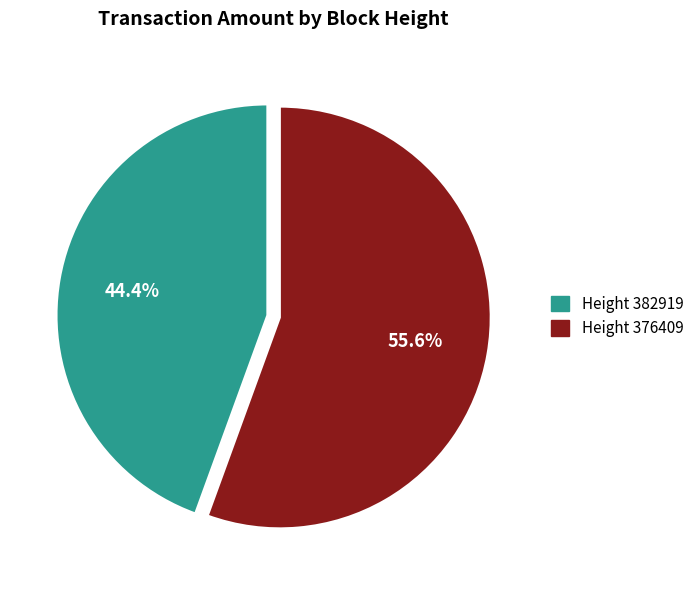

To the nearest percent, what is the combined percentage of Height 376409 and Height 382919?

100%